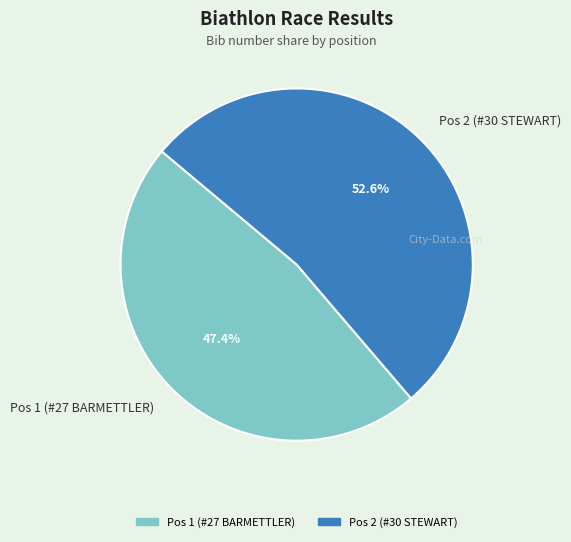

To the nearest percent, what percentage of the pie is Pos 2 (#30 STEWART)?

53%